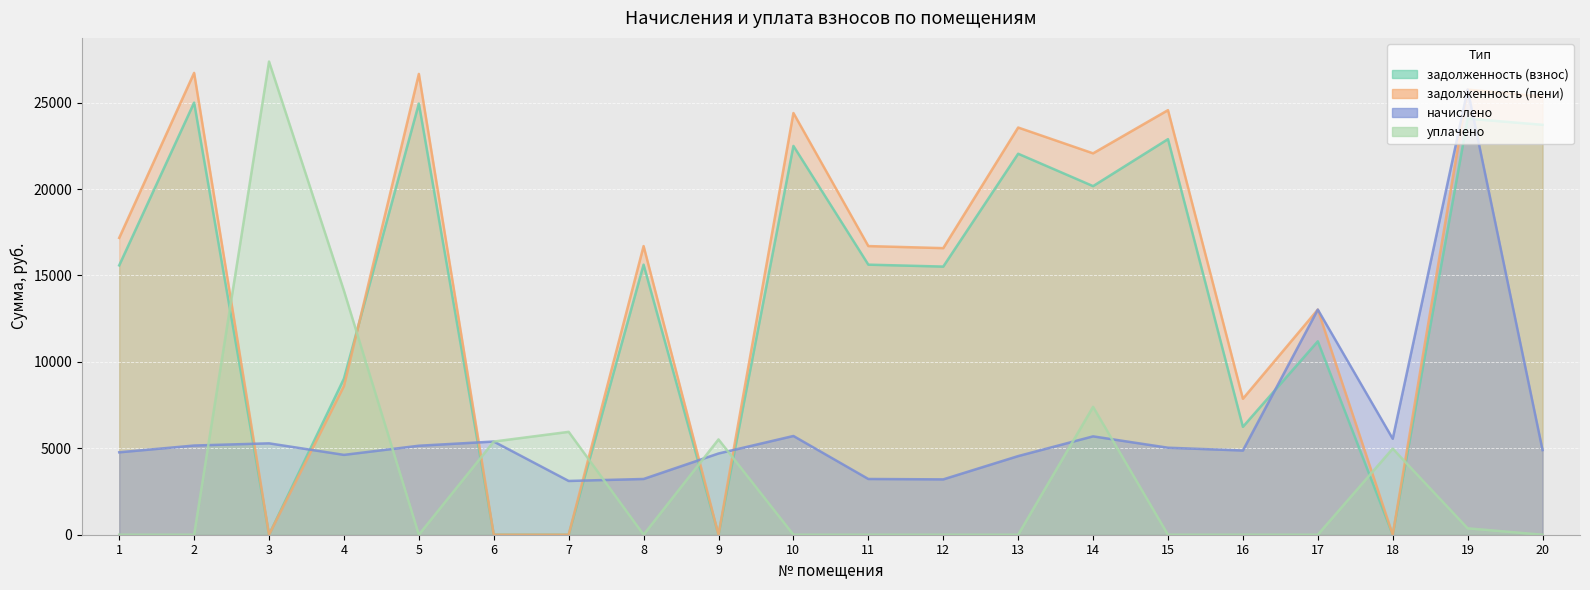

What are all the series names shown in the legend?

задолженность (взнос), задолженность (пени), начислено, уплачено